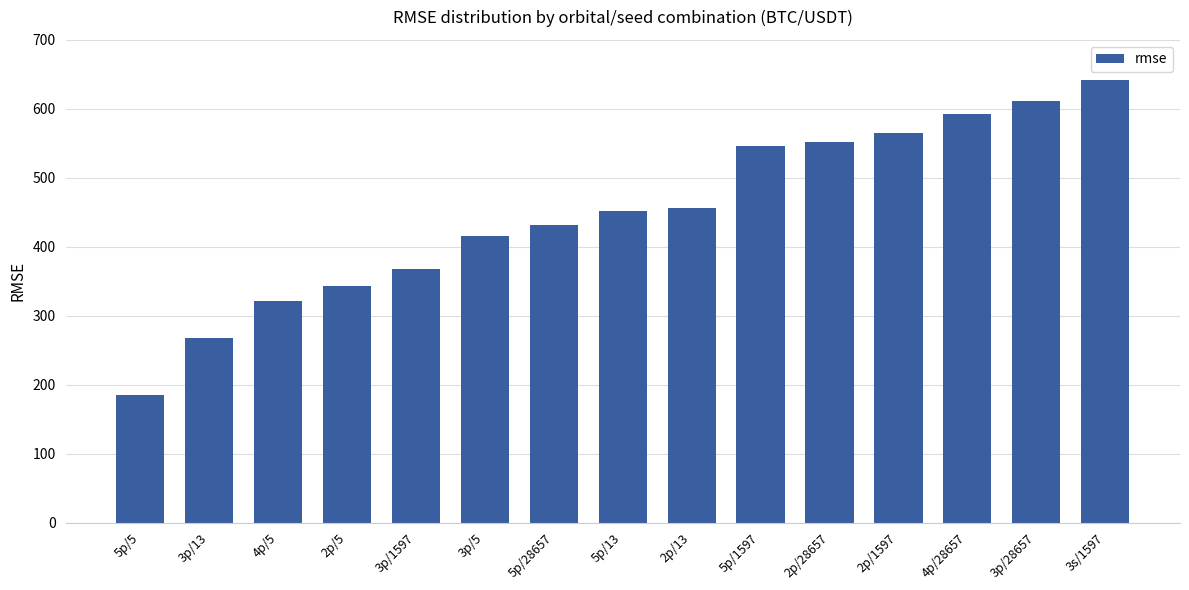

Does the chart contain stacked bars?

No